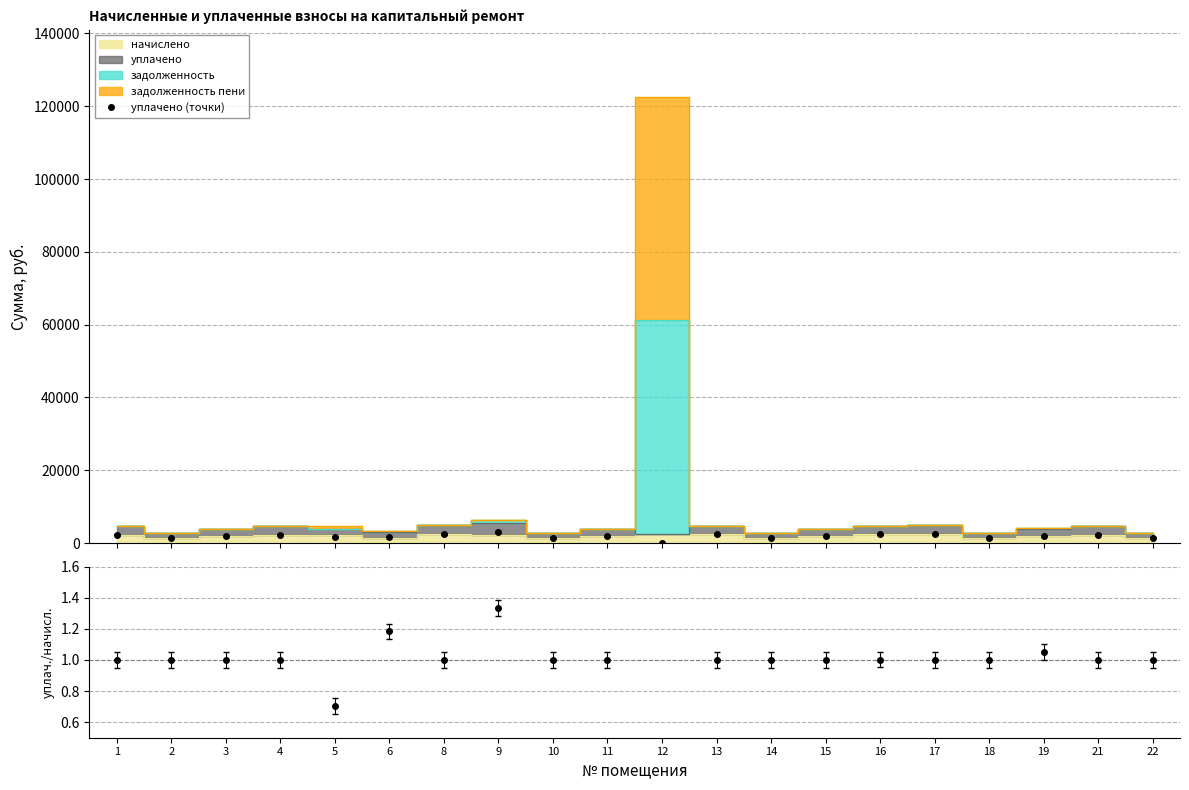

What is the highest value of the уплачено (точки) series?

3151.2